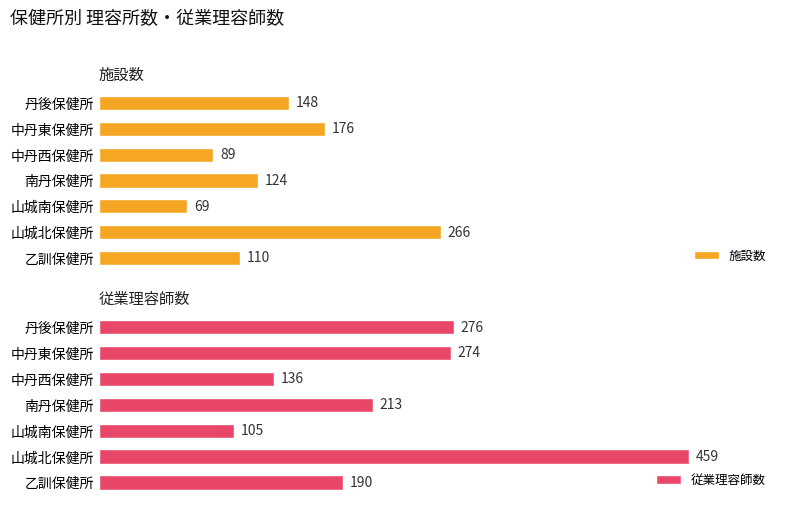

Where is 施設数 nearest to the value 167?

中丹東保健所